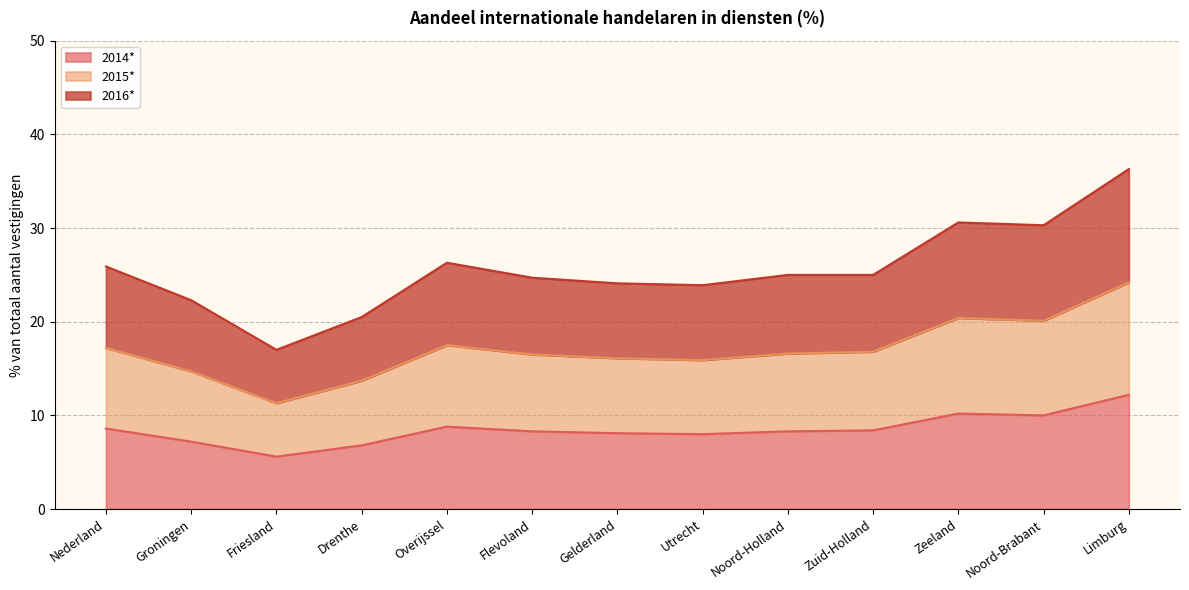

What is the value of the 2014* point at the 9th from the left?

8.3